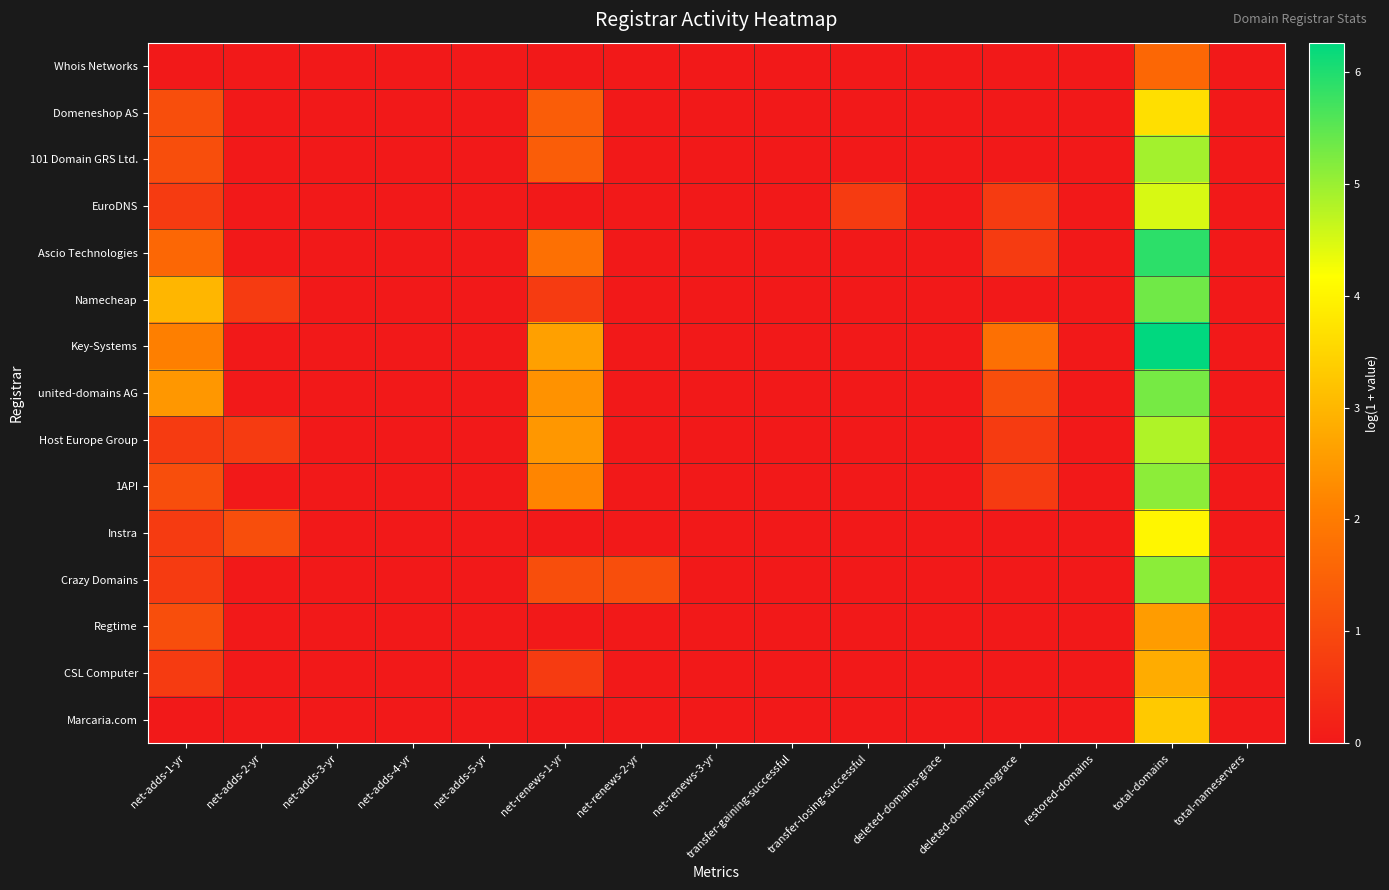

How many data points does each series have?

15